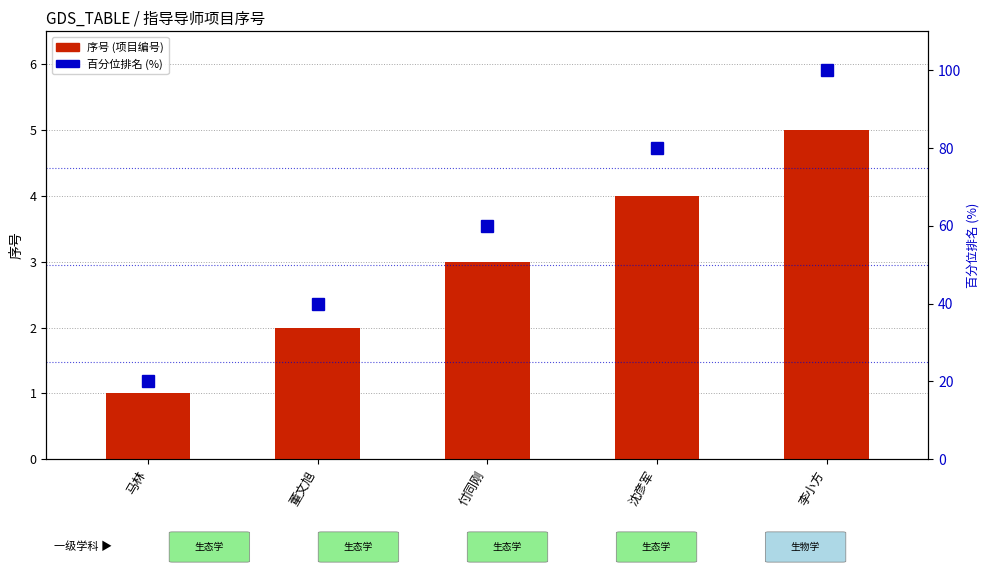

Reading left to right, extract all data points from this chart.

序号 (项目编号): 马林=1	董文旭=2	付同刚=3	沈彦军=4	李小方=5
百分位排名: 马林=20	董文旭=40	付同刚=60	沈彦军=80	李小方=100